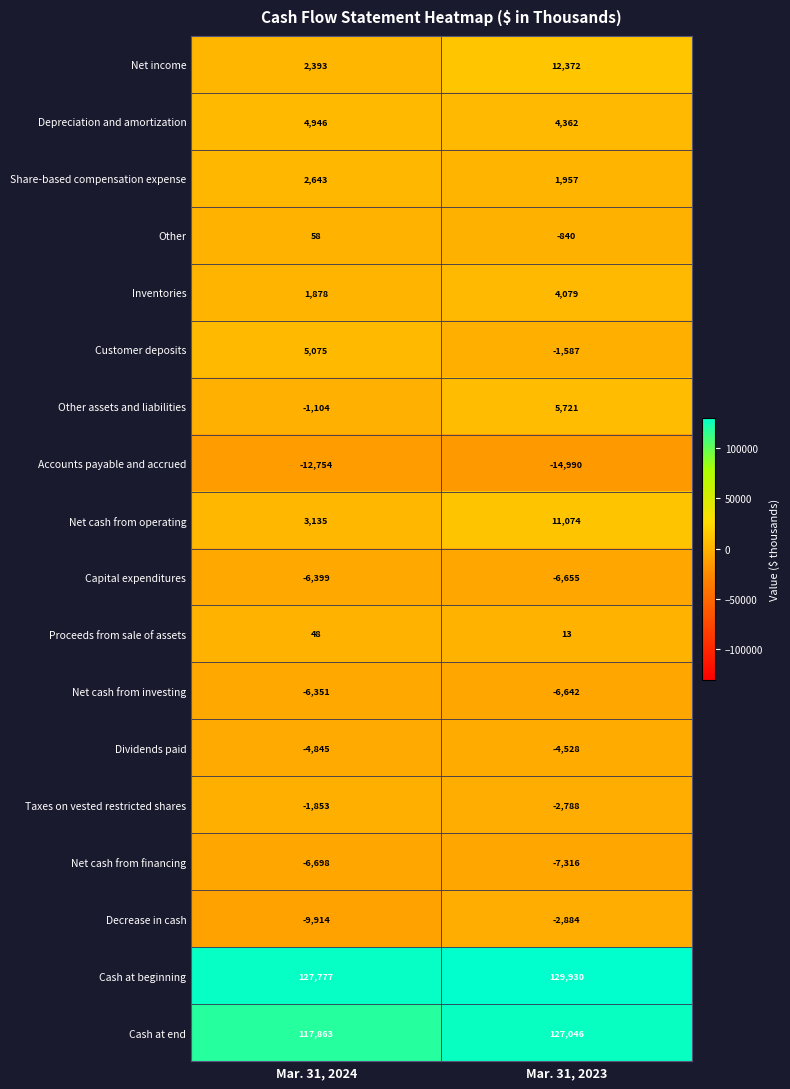

At which label is Net income closest to 7382?

Mar. 31, 2024